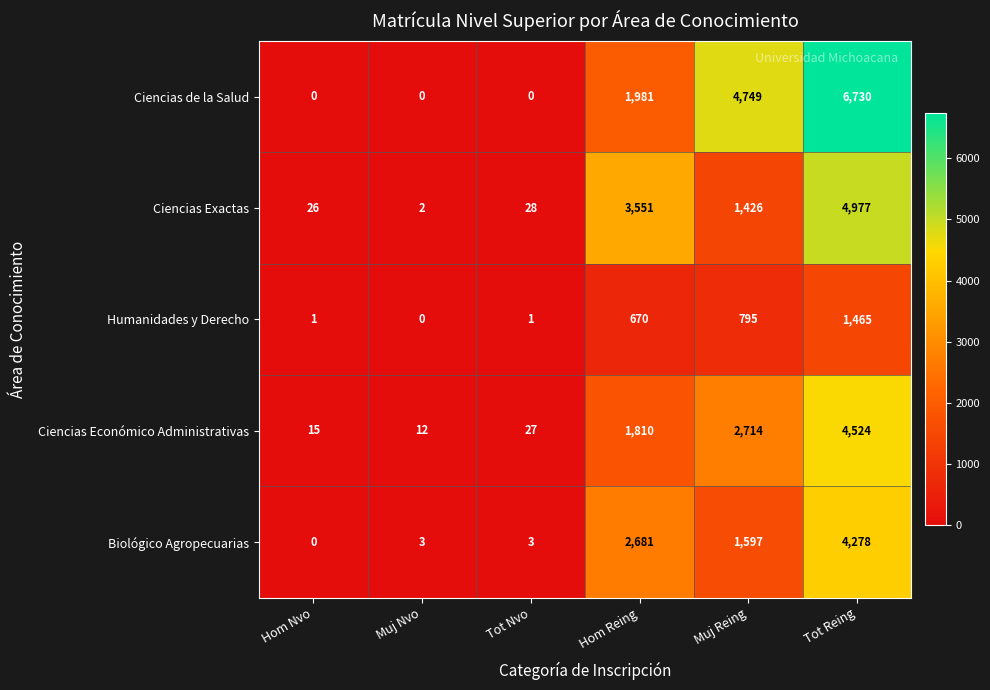

Reading right to left, what are all the values shown in this chart?

Ciencias de la Salud: 6730	4749	1981	0	0	0
Ciencias Exactas: 4977	1426	3551	28	2	26
Humanidades y Derecho: 1465	795	670	1	0	1
Ciencias Económico Administrativas: 4524	2714	1810	27	12	15
Biológico Agropecuarias: 4278	1597	2681	3	3	0